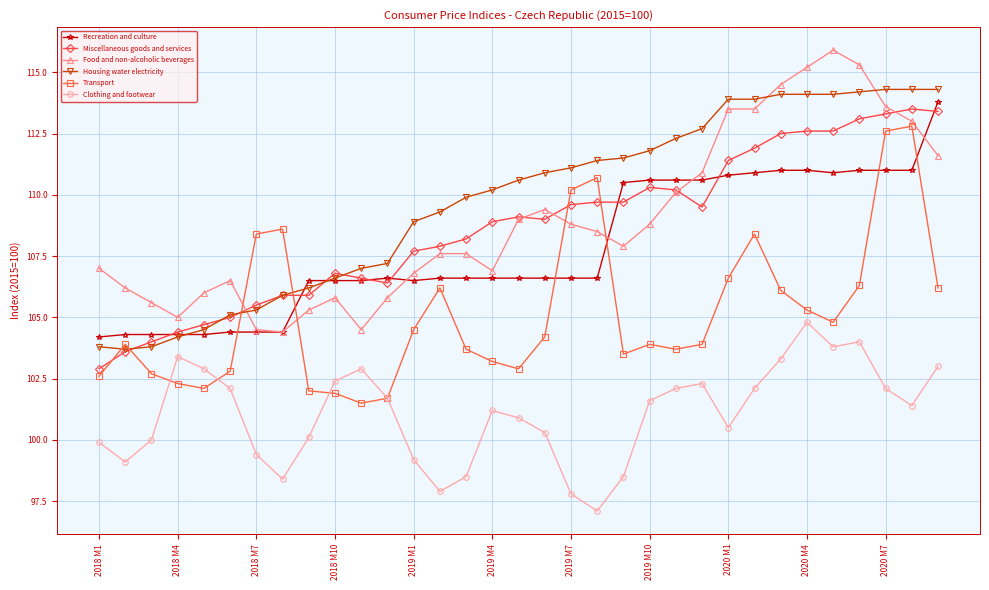

True or false: Food and non-alcoholic beverages and Housing water electricity intersect in this chart.

True